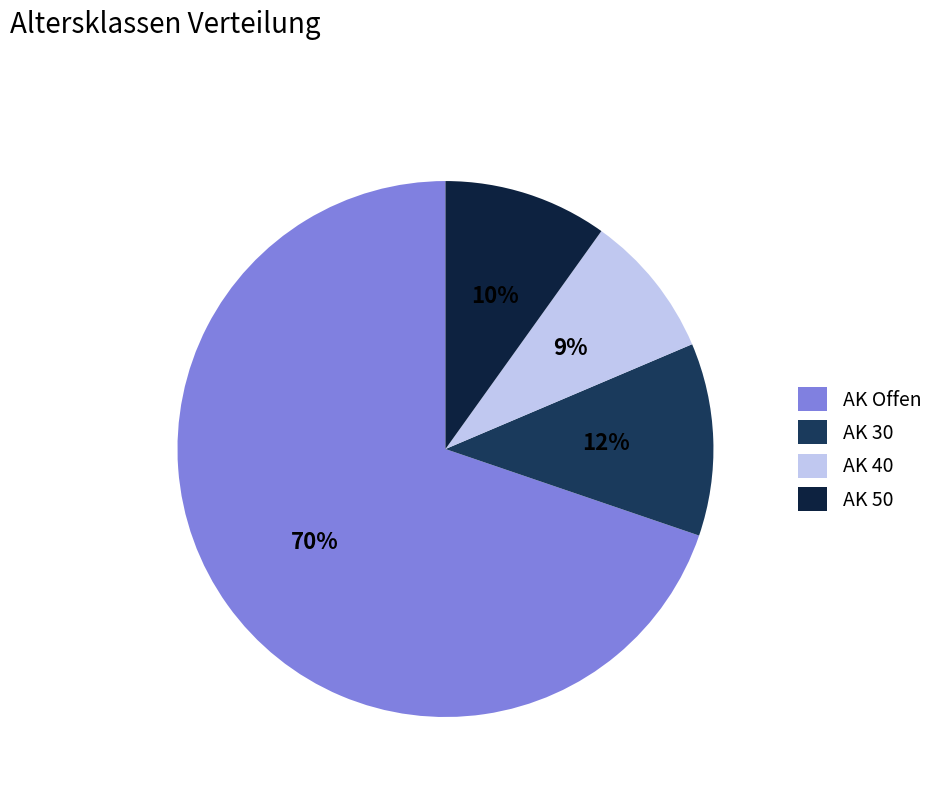

True or false: AK 50 accounts for 10% of the total.

True